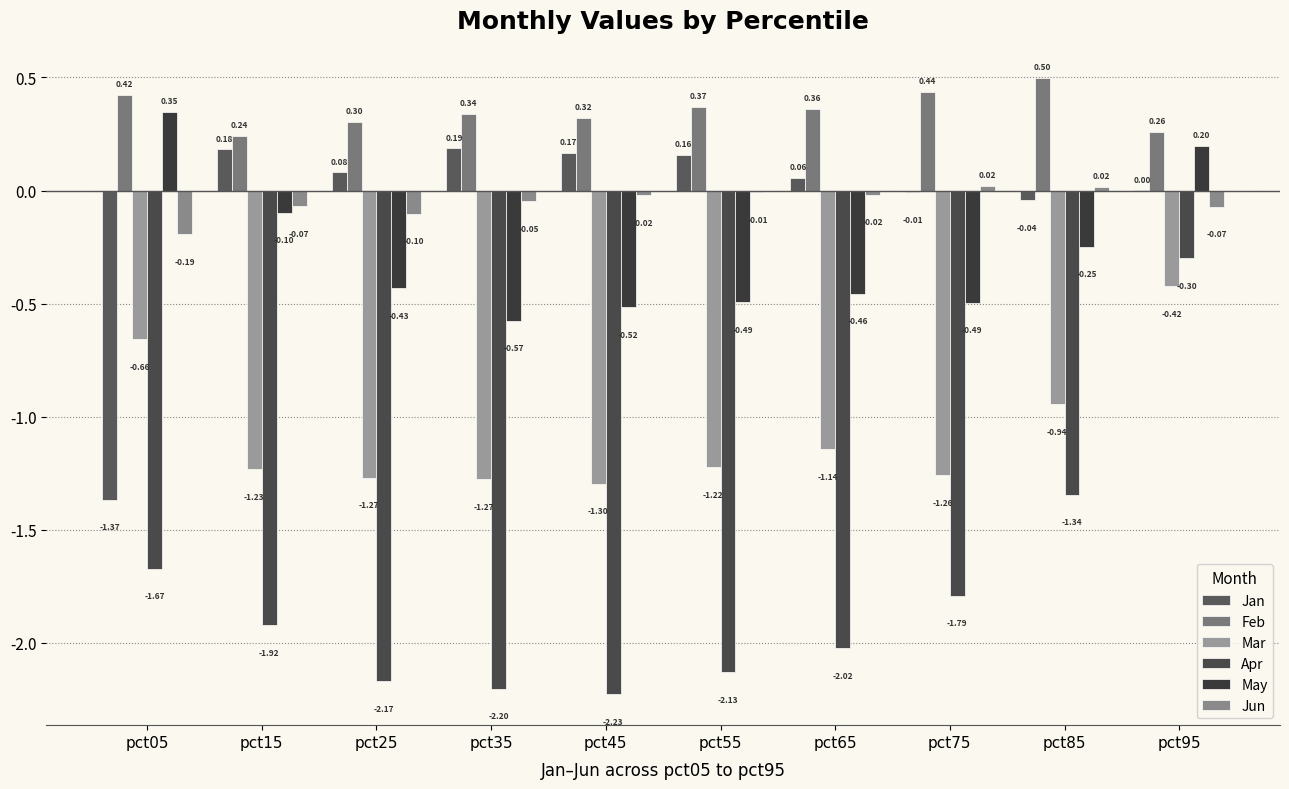

Reading left to right, transcribe all the data shown in this chart.

Jan: pct05=-1.4	pct15=0.2	pct25=0.1	pct35=0.2	pct45=0.2	pct55=0.2	pct65=0.1	pct75=-0.0	pct85=-0.0	pct95=0.0
Feb: pct05=0.4	pct15=0.2	pct25=0.3	pct35=0.3	pct45=0.3	pct55=0.4	pct65=0.4	pct75=0.4	pct85=0.5	pct95=0.3
Mar: pct05=-0.7	pct15=-1.2	pct25=-1.3	pct35=-1.3	pct45=-1.3	pct55=-1.2	pct65=-1.1	pct75=-1.3	pct85=-0.9	pct95=-0.4
Apr: pct05=-1.7	pct15=-1.9	pct25=-2.2	pct35=-2.2	pct45=-2.2	pct55=-2.1	pct65=-2.0	pct75=-1.8	pct85=-1.3	pct95=-0.3
May: pct05=0.3	pct15=-0.1	pct25=-0.4	pct35=-0.6	pct45=-0.5	pct55=-0.5	pct65=-0.5	pct75=-0.5	pct85=-0.2	pct95=0.2
Jun: pct05=-0.2	pct15=-0.1	pct25=-0.1	pct35=-0.0	pct45=-0.0	pct55=-0.0	pct65=-0.0	pct75=0.0	pct85=0.0	pct95=-0.1